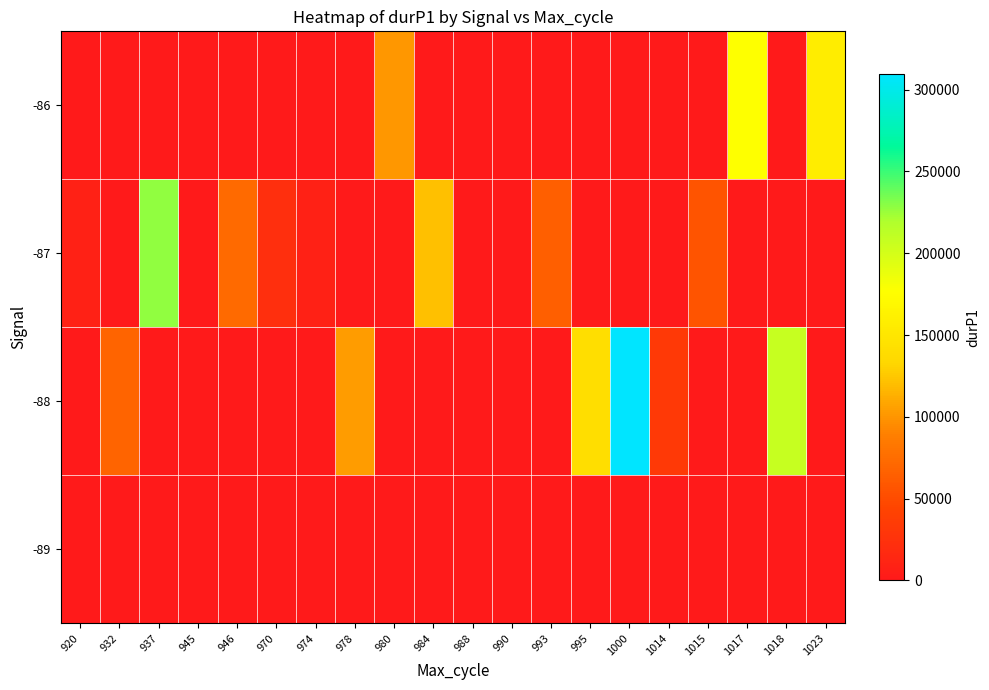

Reading right to left, transcribe all the data shown in this chart.

-86: 1023=157828	1018=0	1017=176701	1015=0	1014=0	1000=0	995=0	993=0	990=0	988=0	984=0	980=100484	978=0	974=0	970=0	946=0	945=0	937=0	932=0	920=0
-87: 1023=0	1018=0	1017=0	1015=56132	1014=0	1000=0	995=0	993=64356	990=0	988=0	984=121840	980=0	978=0	974=7583	970=22309	946=73067	945=0	937=227569	932=0	920=8228
-88: 1023=0	1018=207284	1017=0	1015=0	1014=33679	1000=309482	995=141431	993=0	990=0	988=0	984=0	980=0	978=103961	974=0	970=0	946=0	945=0	937=0	932=68604	920=0
-89: 1023=0	1018=0	1017=0	1015=0	1014=0	1000=0	995=0	993=0	990=0	988=0	984=0	980=0	978=0	974=0	970=0	946=0	945=0	937=0	932=0	920=0